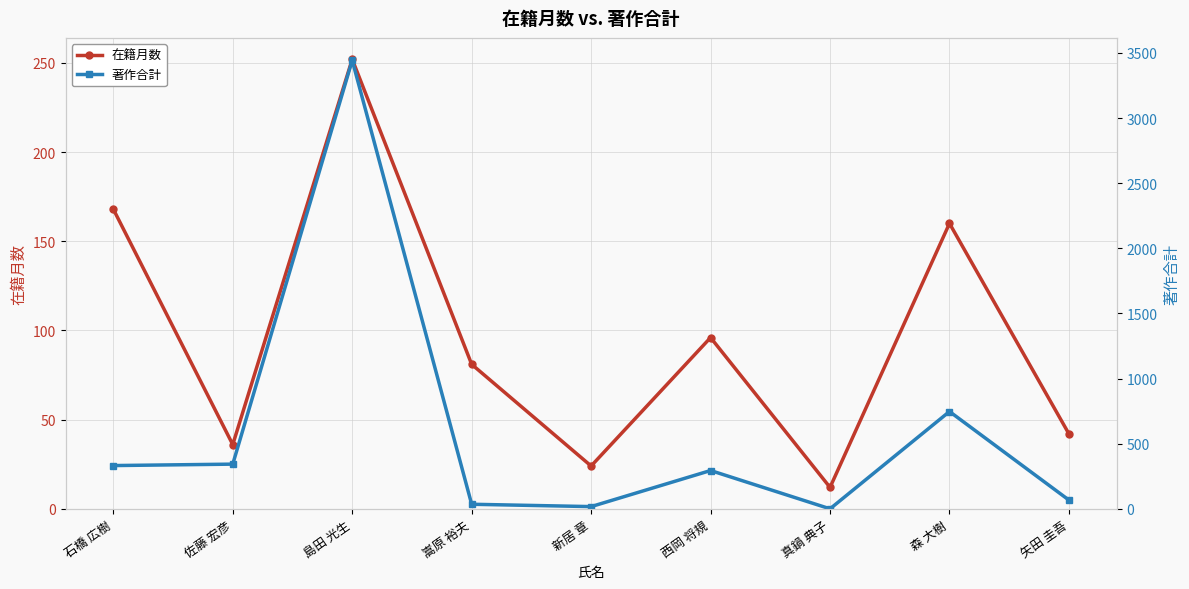

Reading left to right, transcribe all the data shown in this chart.

在籍月数: 石橋 広樹=168	佐藤 宏彦=36	島田 光生=252	嵩原 裕夫=81	新居 章=24	西岡 将規=96	真鍋 典子=12	森 大樹=160	矢田 圭吾=42
著作合計: 石橋 広樹=332	佐藤 宏彦=343	島田 光生=3443	嵩原 裕夫=35	新居 章=17	西岡 将規=294	真鍋 典子=0	森 大樹=747	矢田 圭吾=67